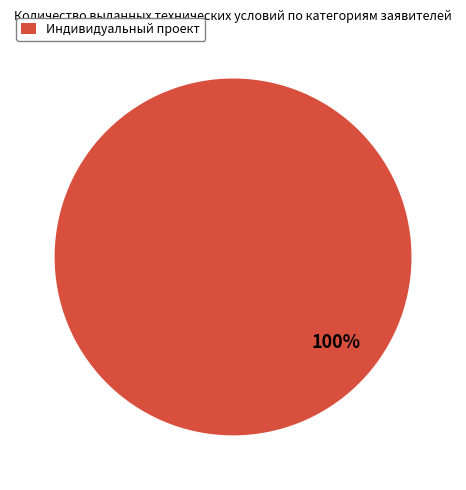

The Индивидуальный проект slice represents 100% of the pie. True or false?

True